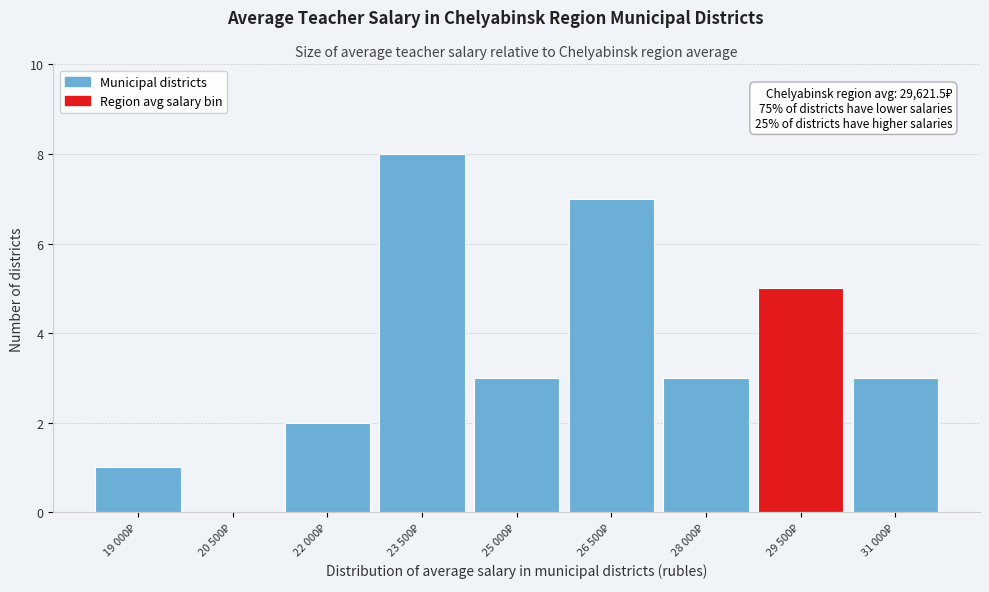

What is the sum of all values?

32